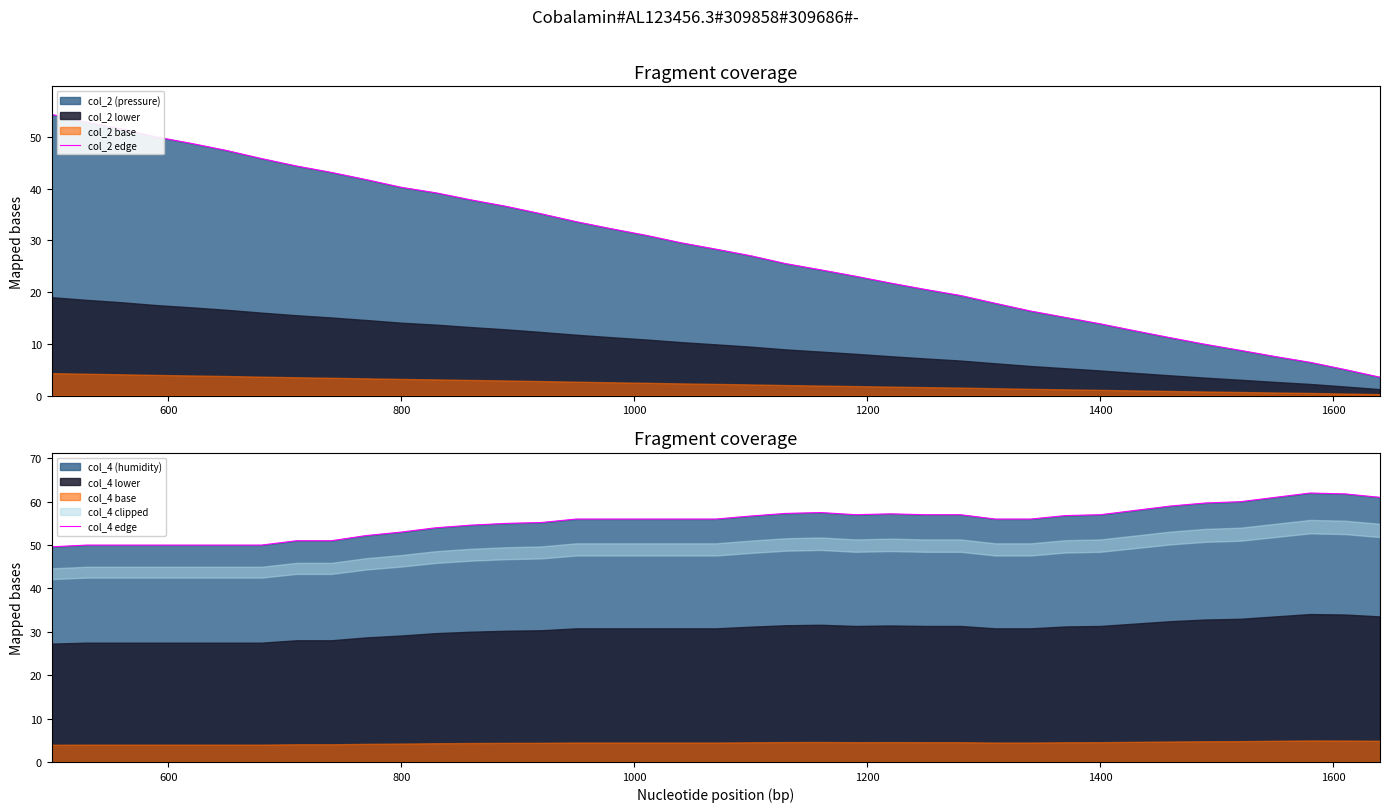

What is the value of the col_4 edge point at the 2nd from the left?

50.0